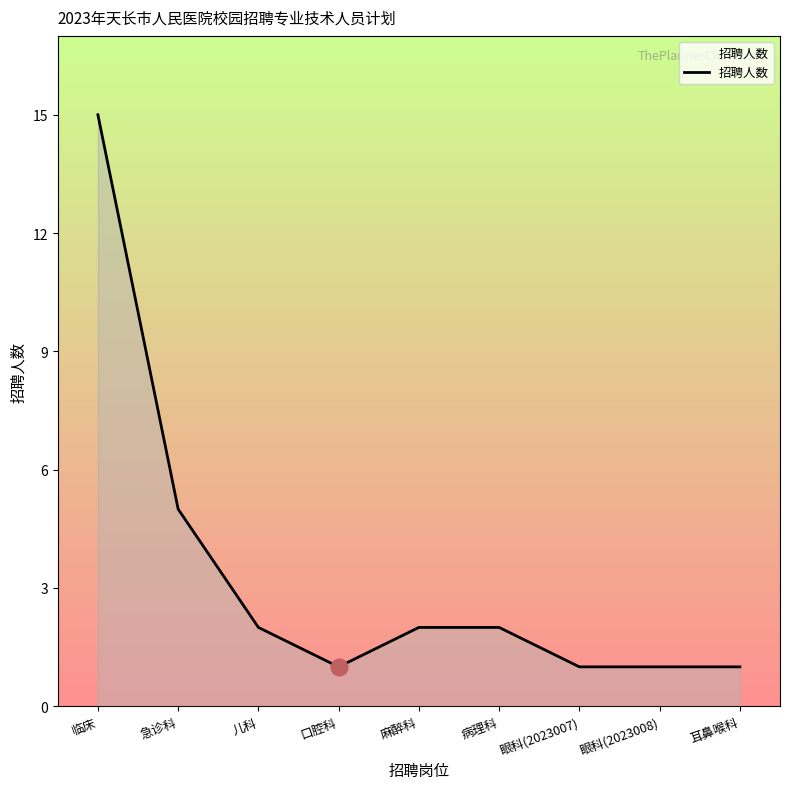

What position from the right is 口腔科?

6